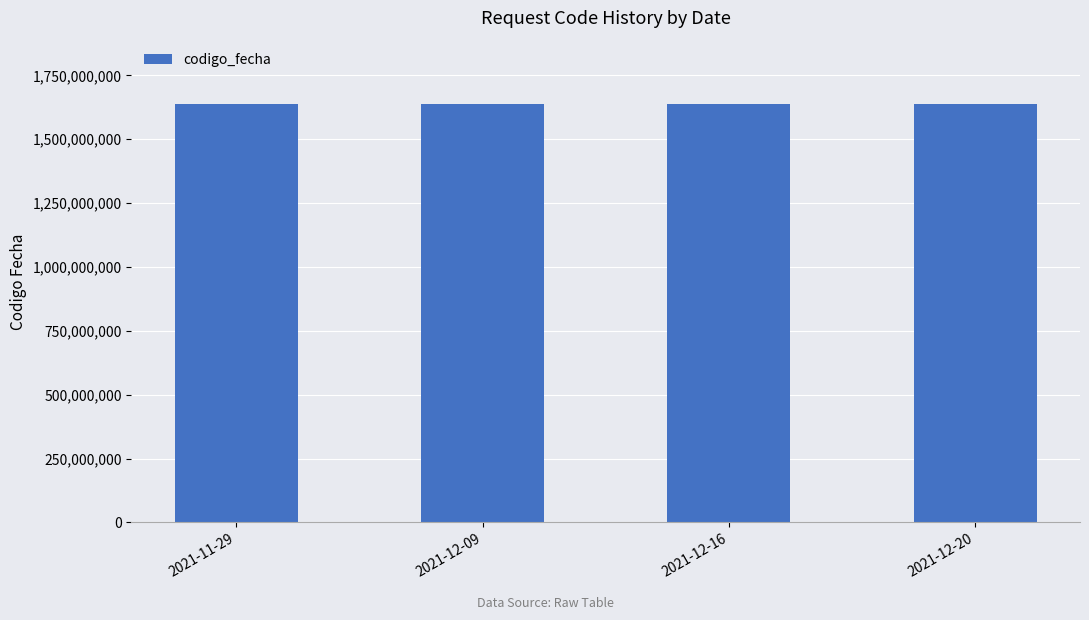

What is the minimum value shown in the chart?

1638462856